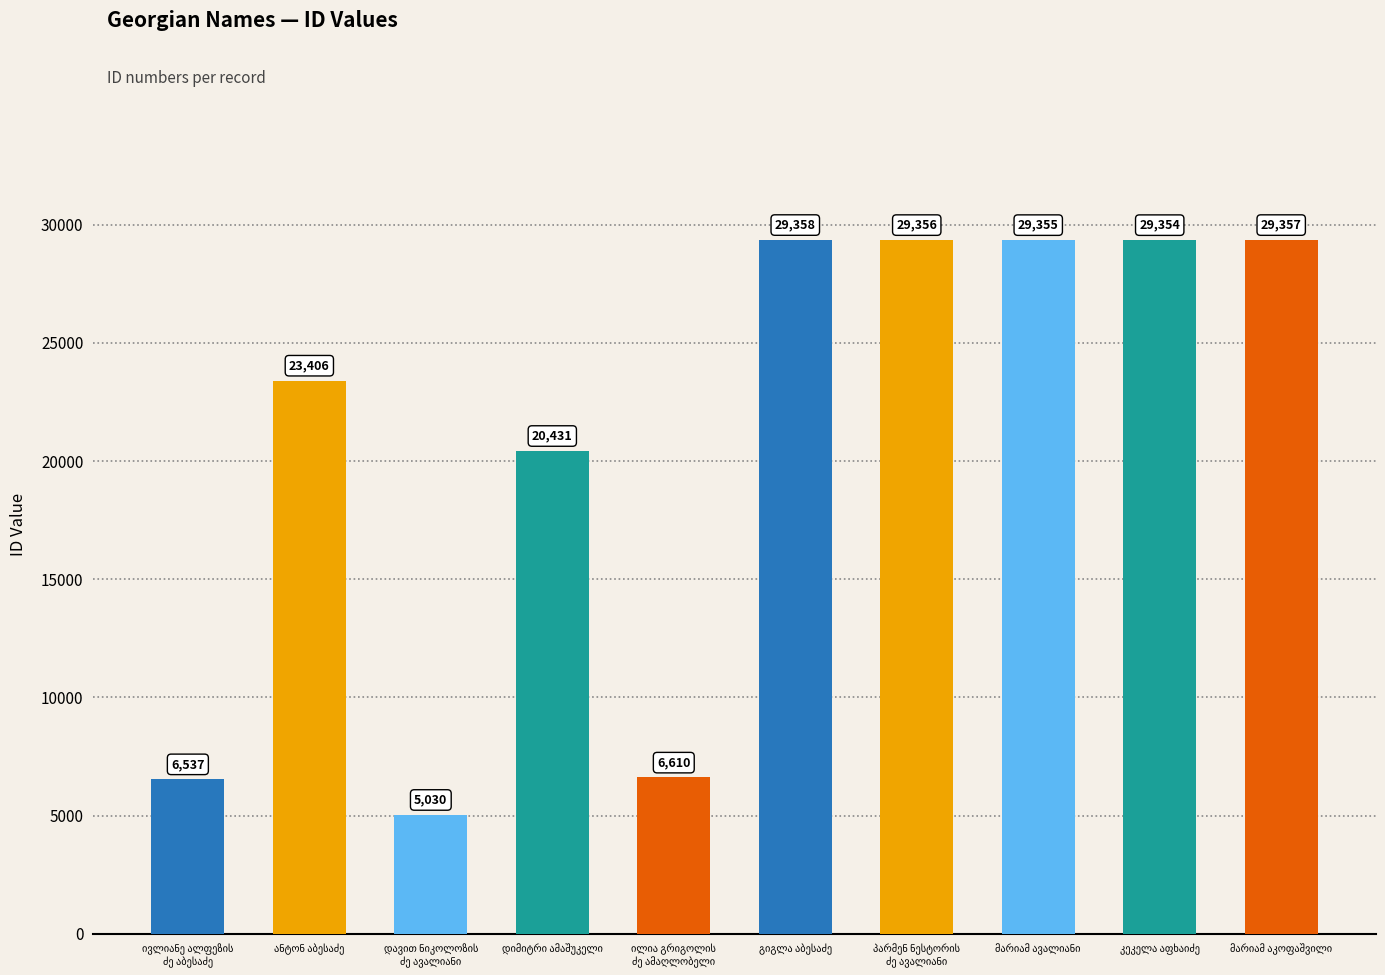

What is the greatest value displayed?

29358